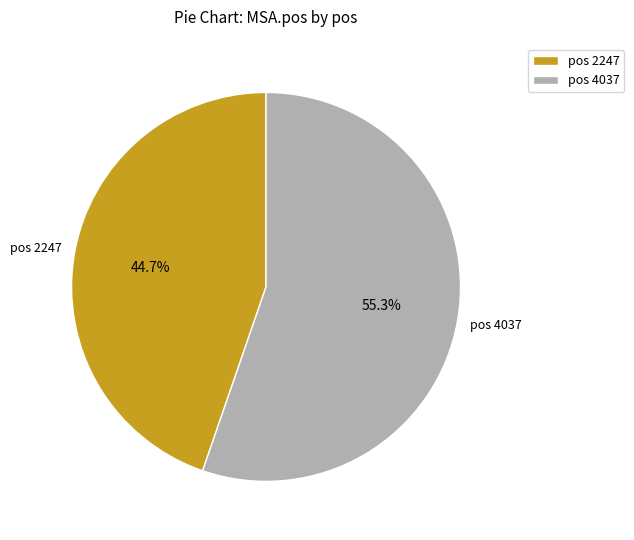

Approximately how many times larger is the value at pos 4037 compared to pos 2247?

1.2